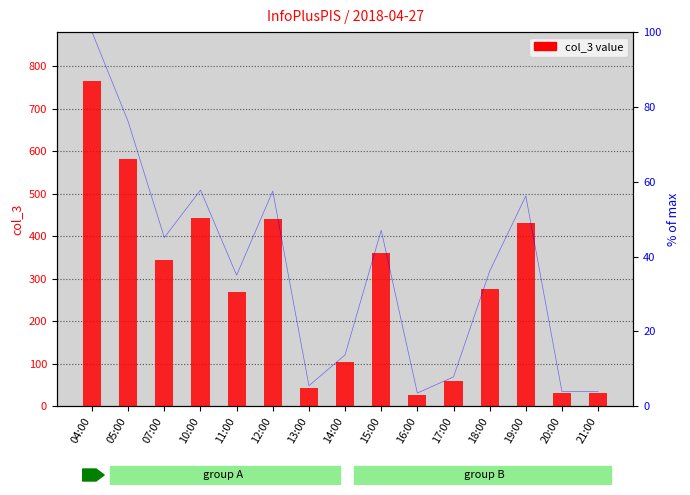

What is the difference between the values at 14:00 and 17:00?

45